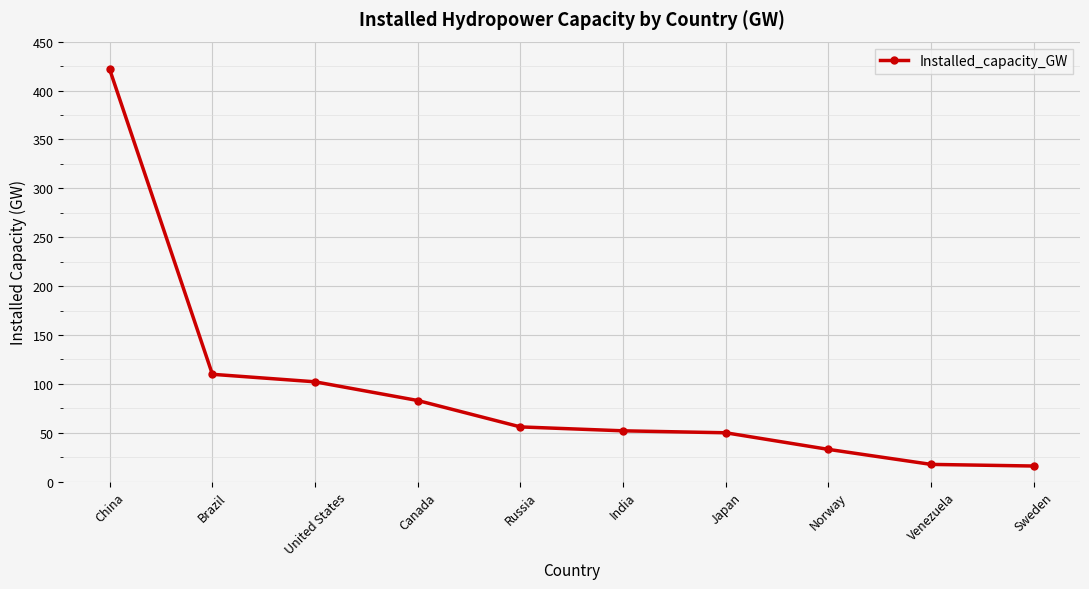

What is the smallest value displayed?

16.0